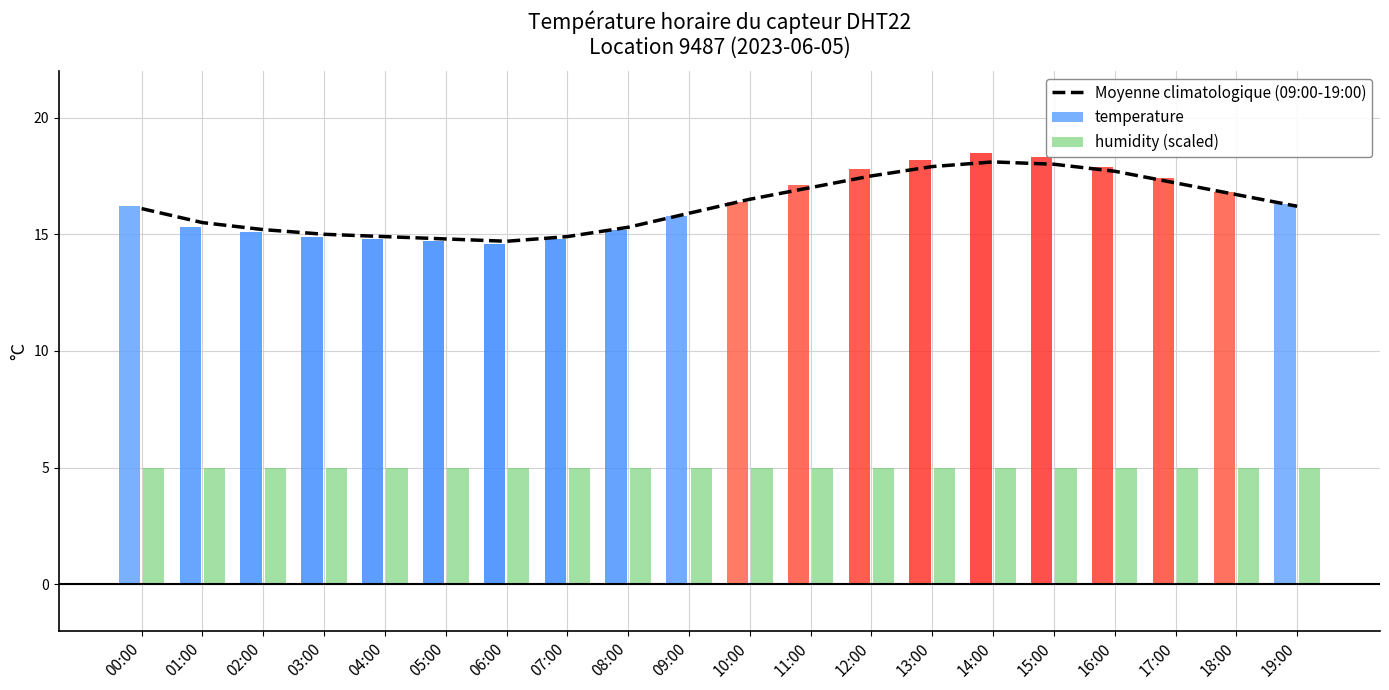

True or false: Moyenne climatologique (09:00-19:00) has a value of 18.0 at 15:00.

True